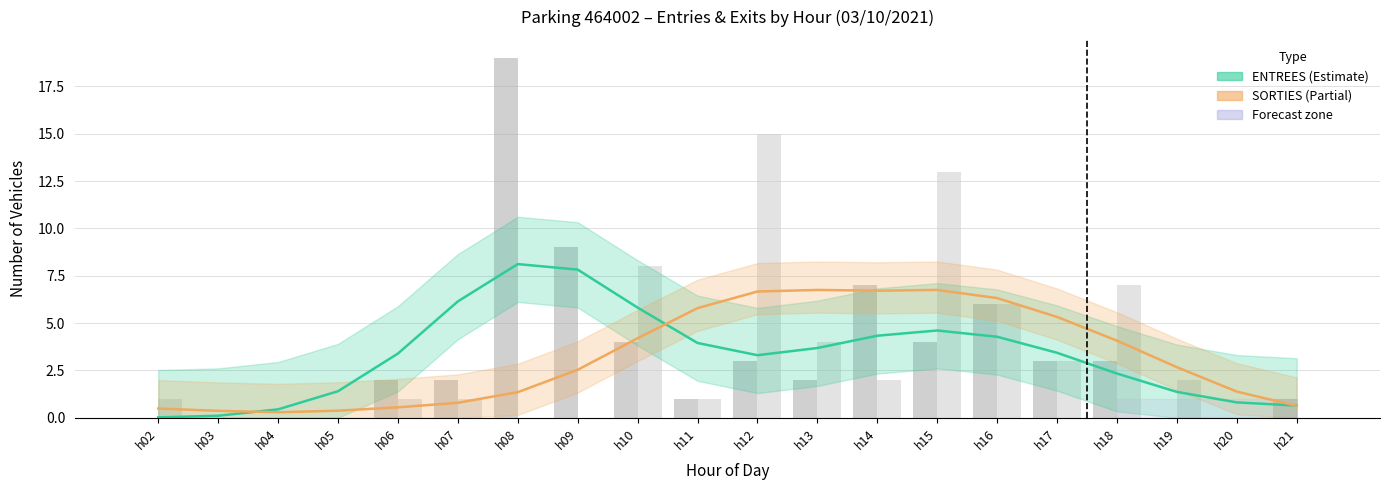

What is the difference between the second highest and minimum values in the ENTREES (raw) series?

9